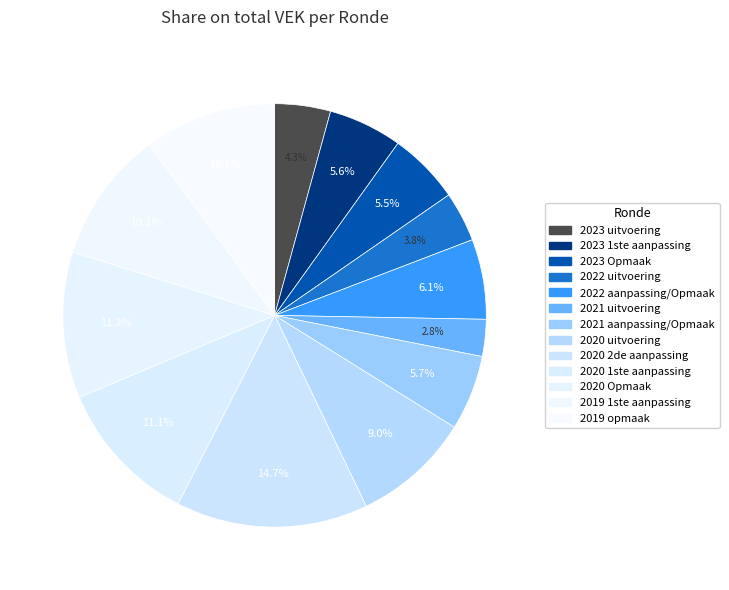

True or false: 2019 1ste aanpassing accounts for 10% of the total.

True